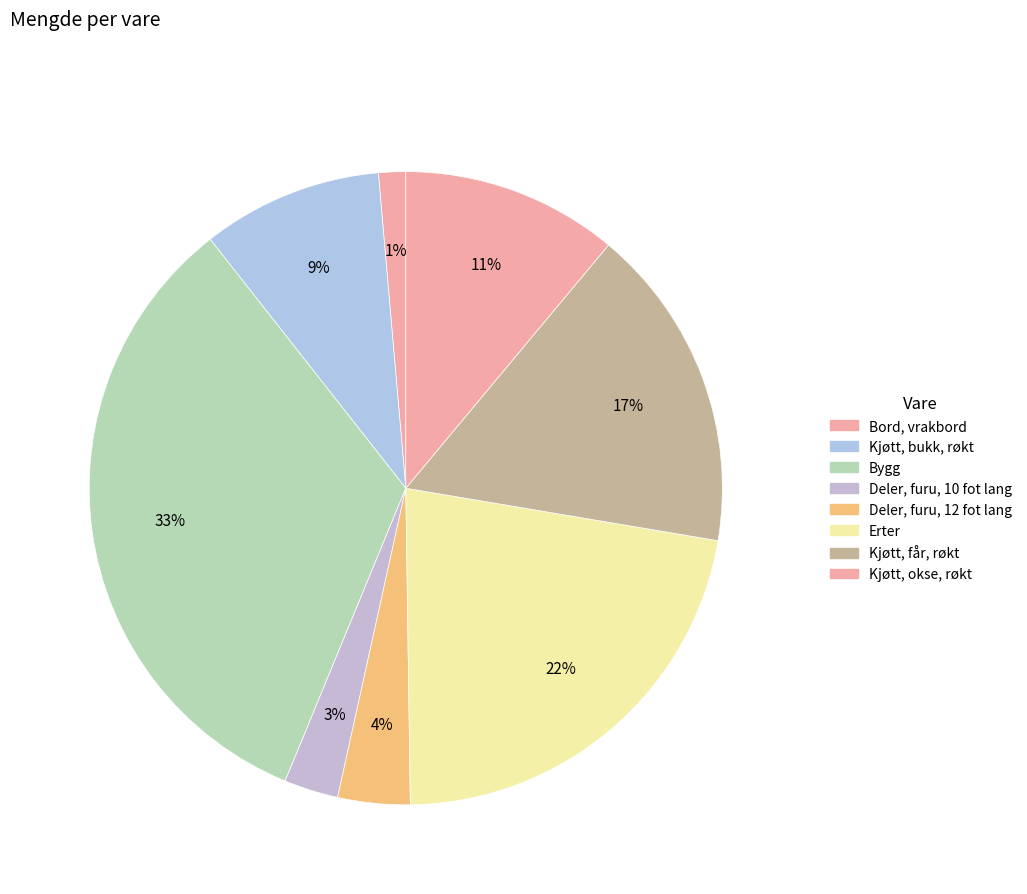

What percentage is the Kjøtt, bukk, røkt slice, to the nearest percent?

9%